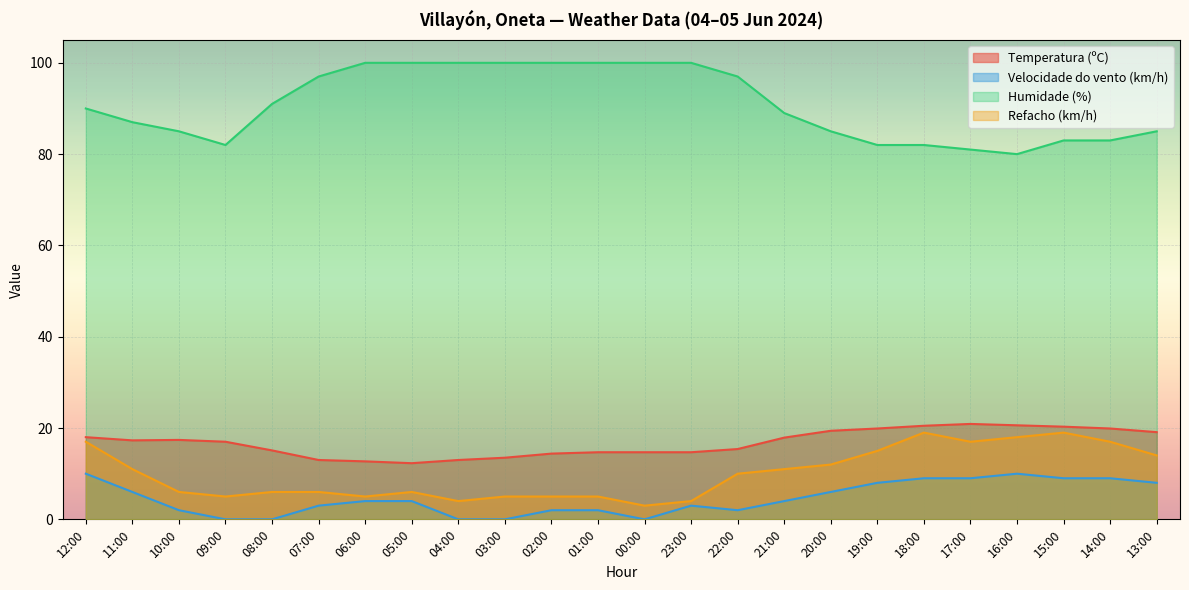

True or false: Velocidade do vento (km/h) and Temperatura (ºC) cross at least once.

False